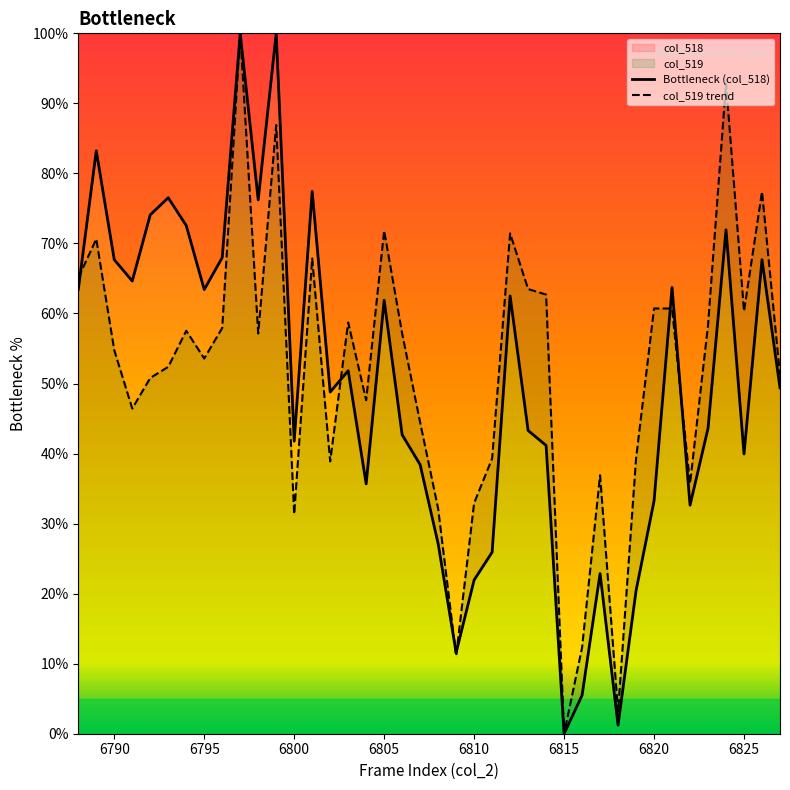

Where is the first local minimum for col_519?

6791